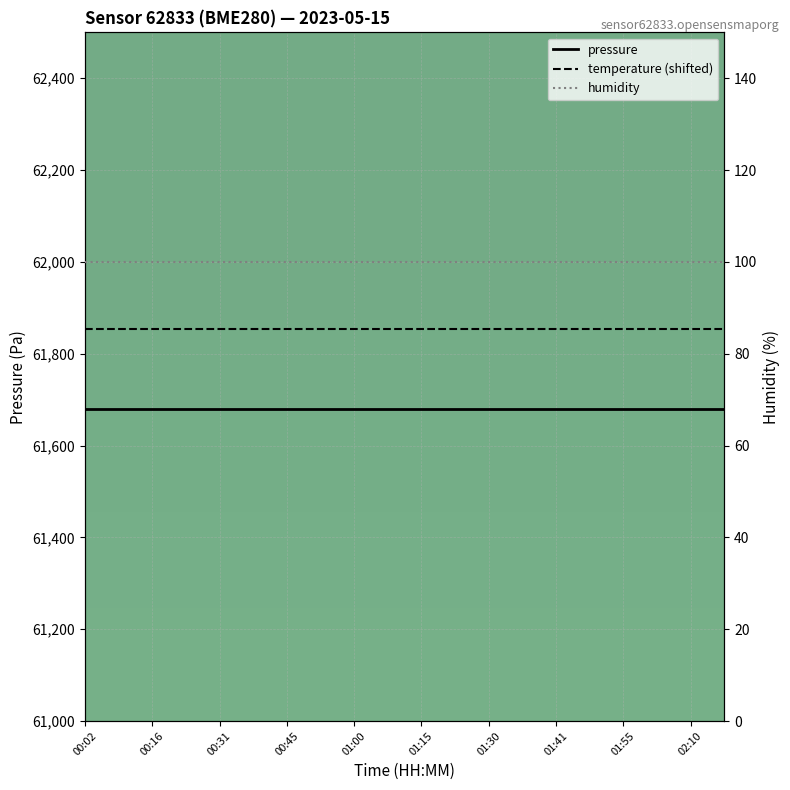

Is the value of humidity at 00:45 greater than the value of temperature (shifted) at 19?

No